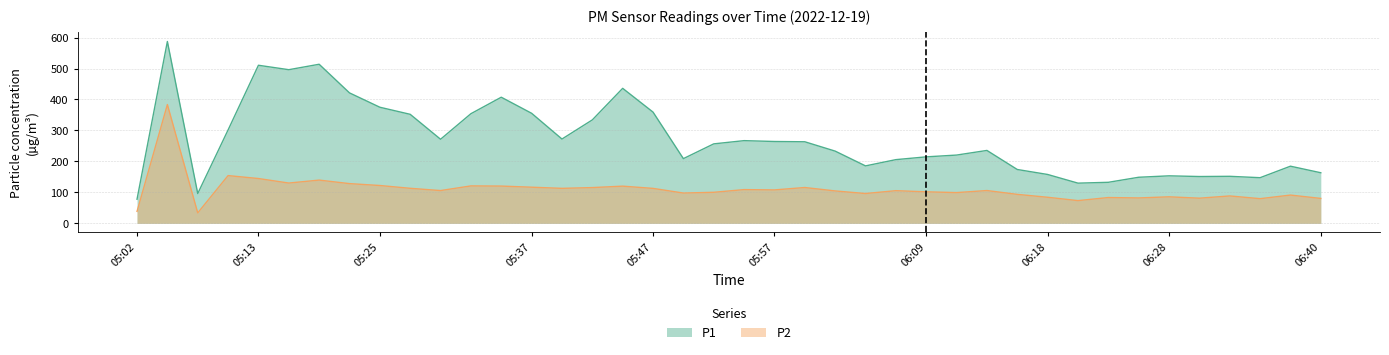

Which series has the largest total across all categories?

P1